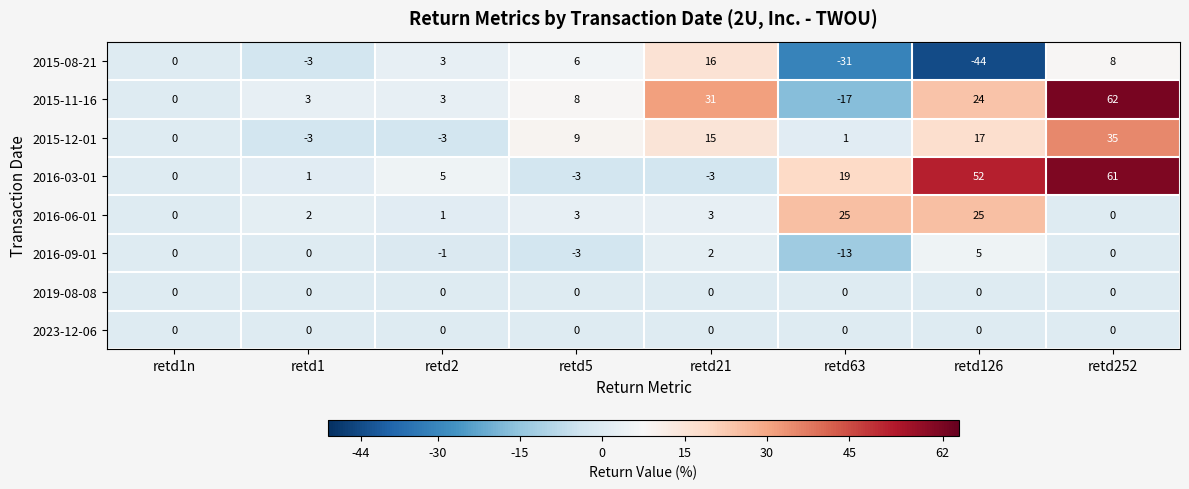

The 2023-12-06 series shows 0 at retd63. True or false?

True